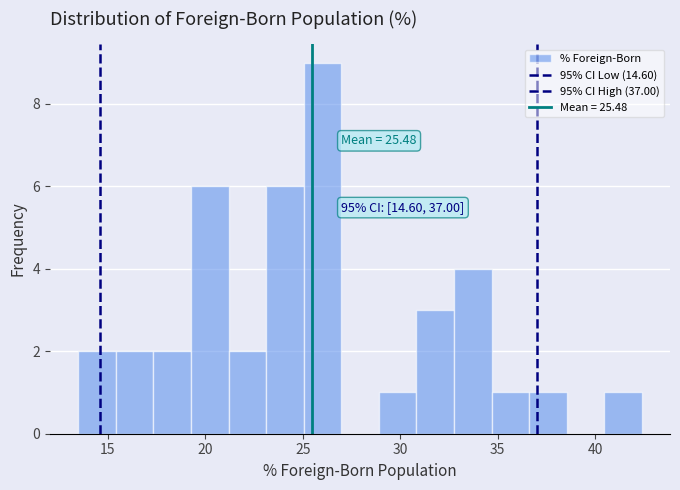

Read against the x-axis, roughly where is the centre of the tallest bar?

26.0